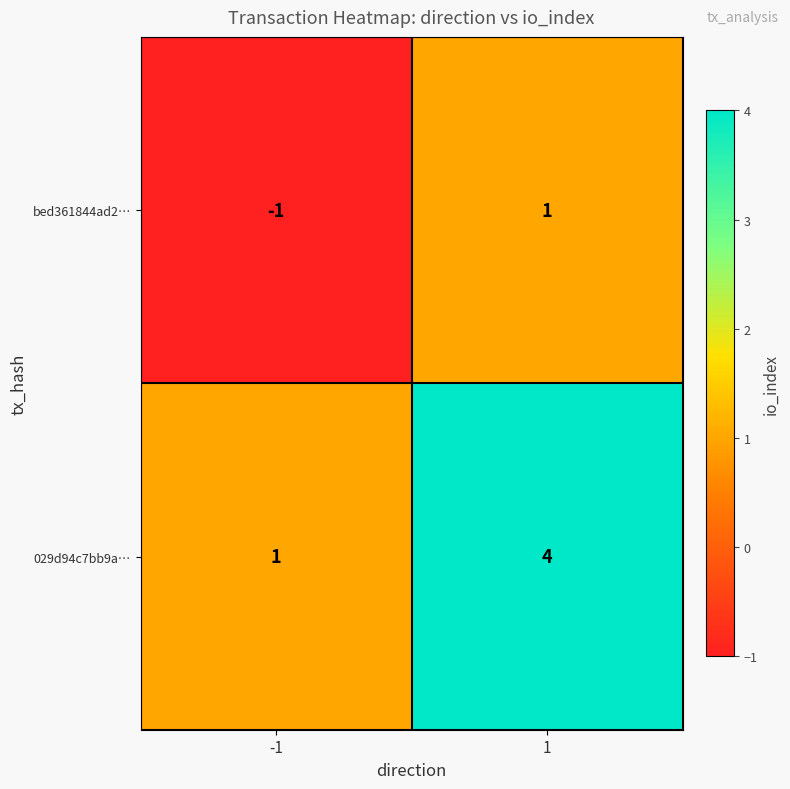

Reading left to right, extract all data points from this chart.

bed361844ad2…: -1=-1	1=1
029d94c7bb9a…: -1=1	1=4